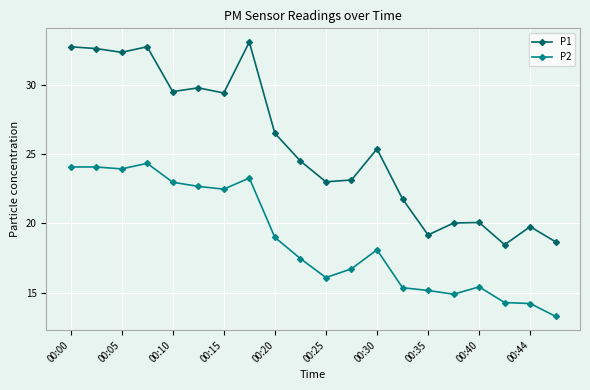

List the series in order of their overall mean, lowest first.

P2, P1